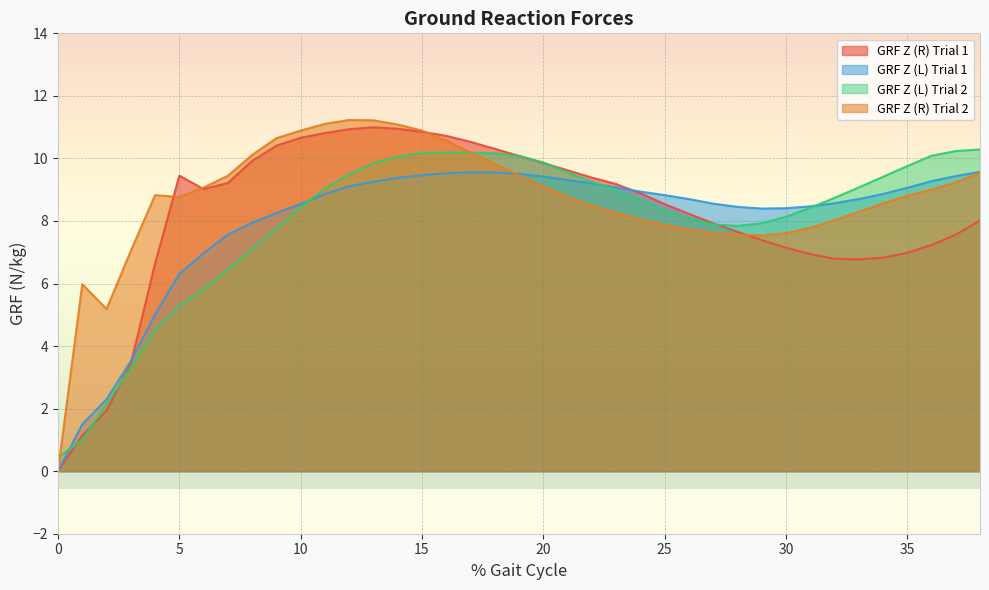

Which series changed the most between 1 and 16?

GRF Z (R) Trial 1